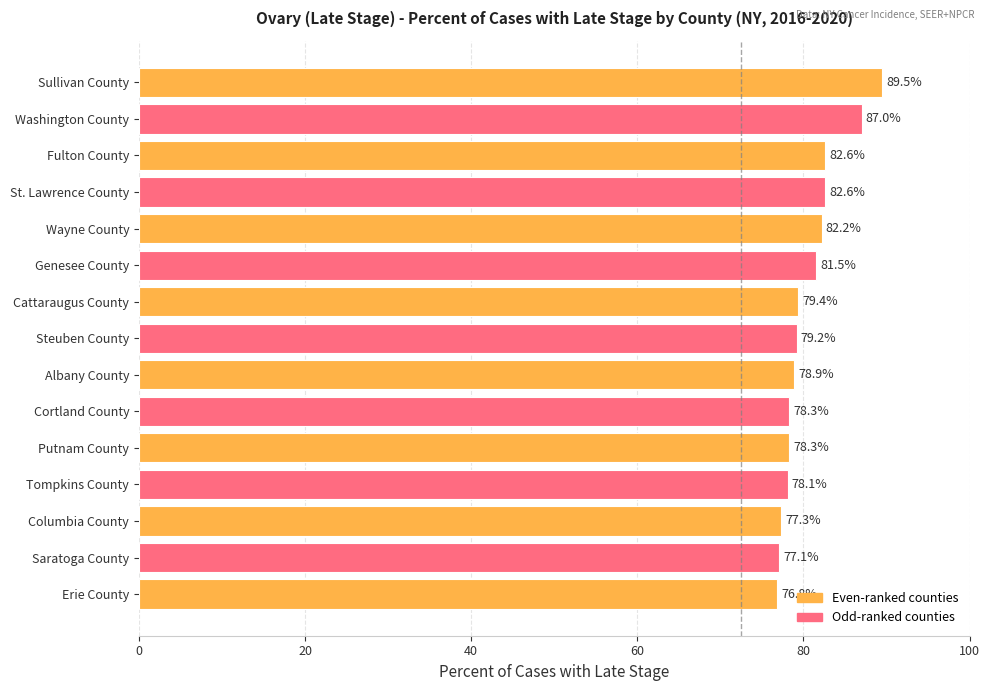

What is the ratio of the value at Saratoga County to the value at Albany County?

1.0